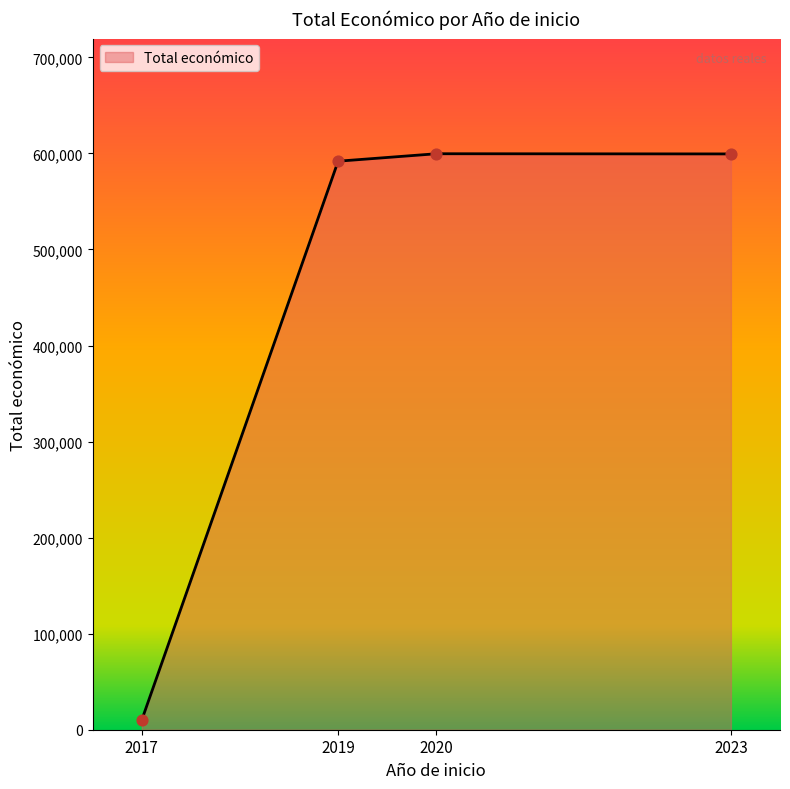

What is the change in value from 2017 to 2019?

+581878